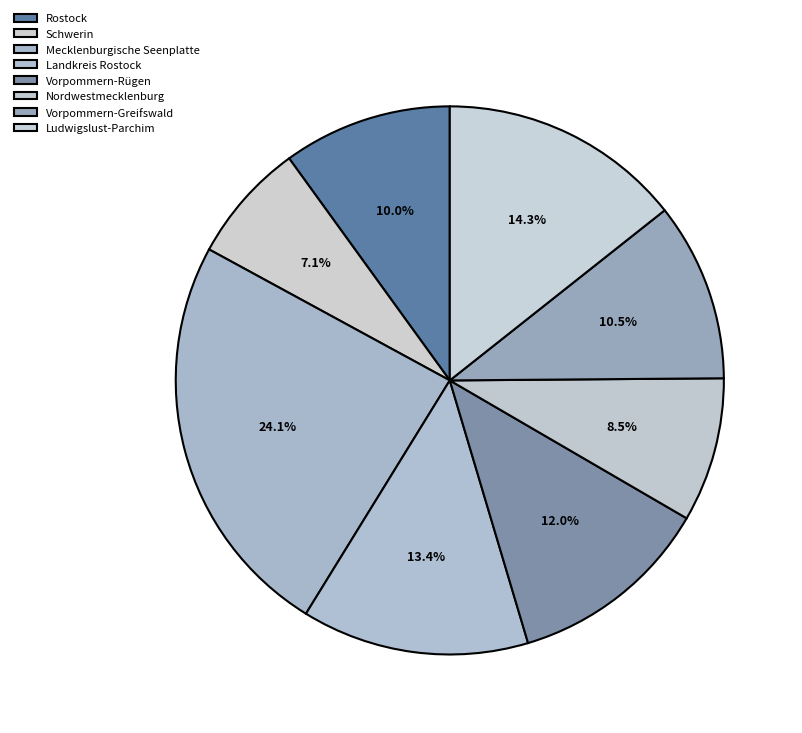

To the nearest percent, what portion does Ludwigslust-Parchim represent?

14%